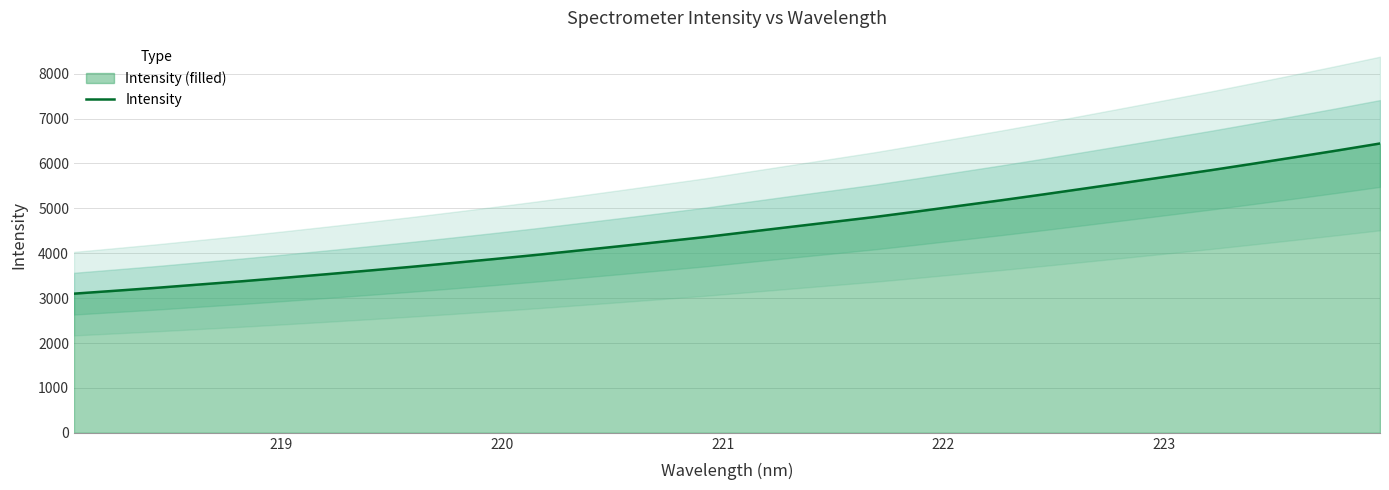

What is the minimum value for Intensity?

3099.7